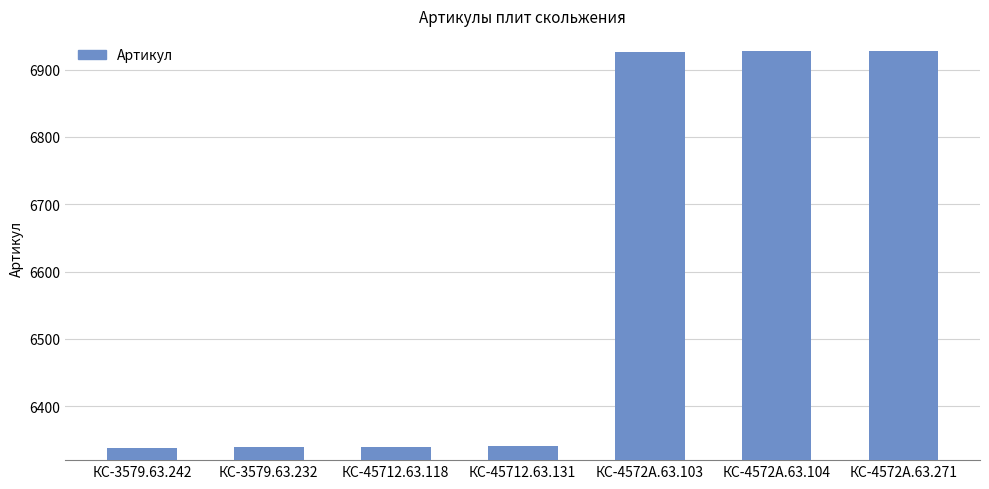

What is the ratio of the value at КС-4572А.63.104 to the value at КС-4572А.63.271?

1.0